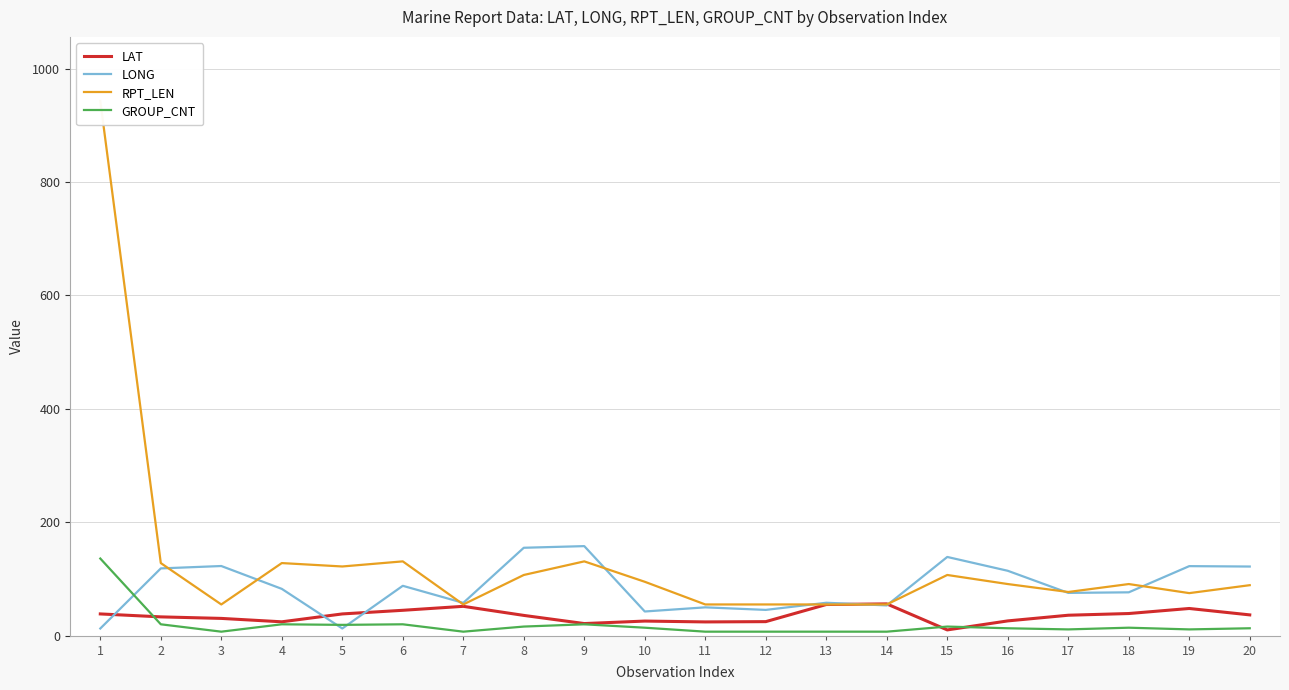

Does the chart have visible grid lines?

Yes